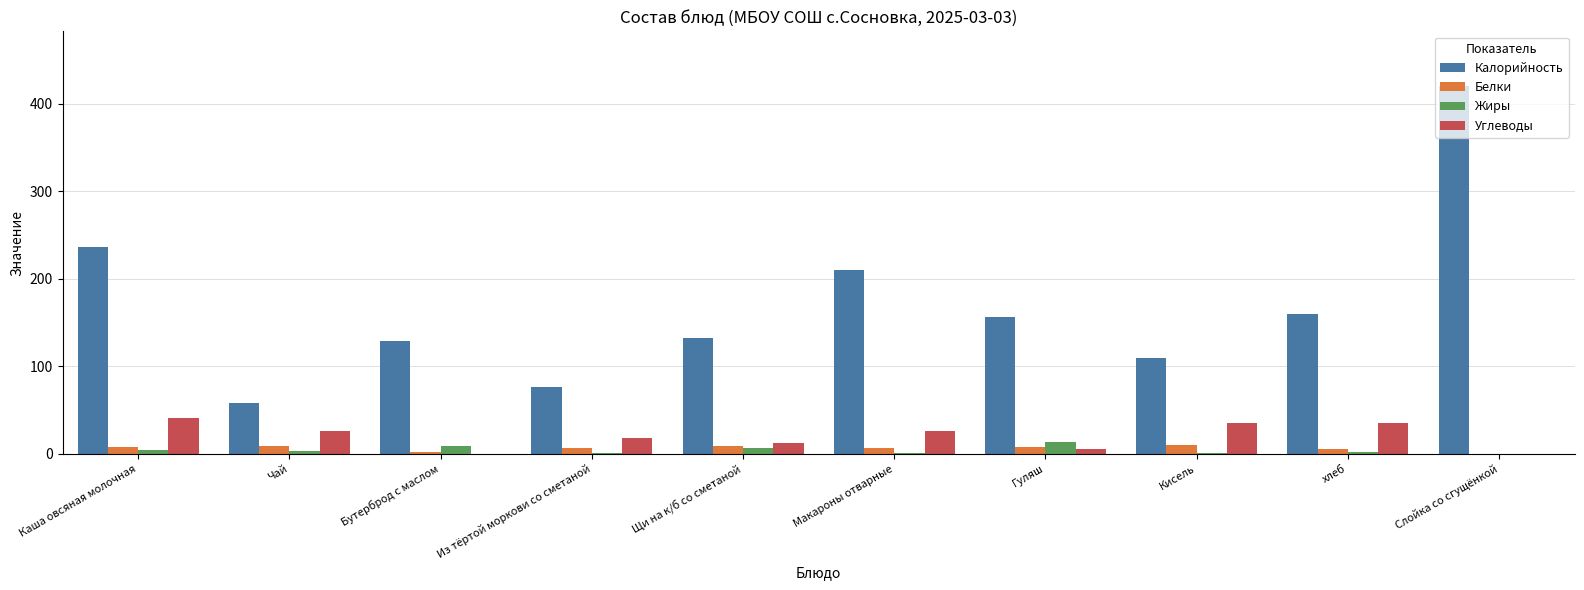

The value of Жиры at Из тёртой моркови со сметаной is 1. True or false?

True